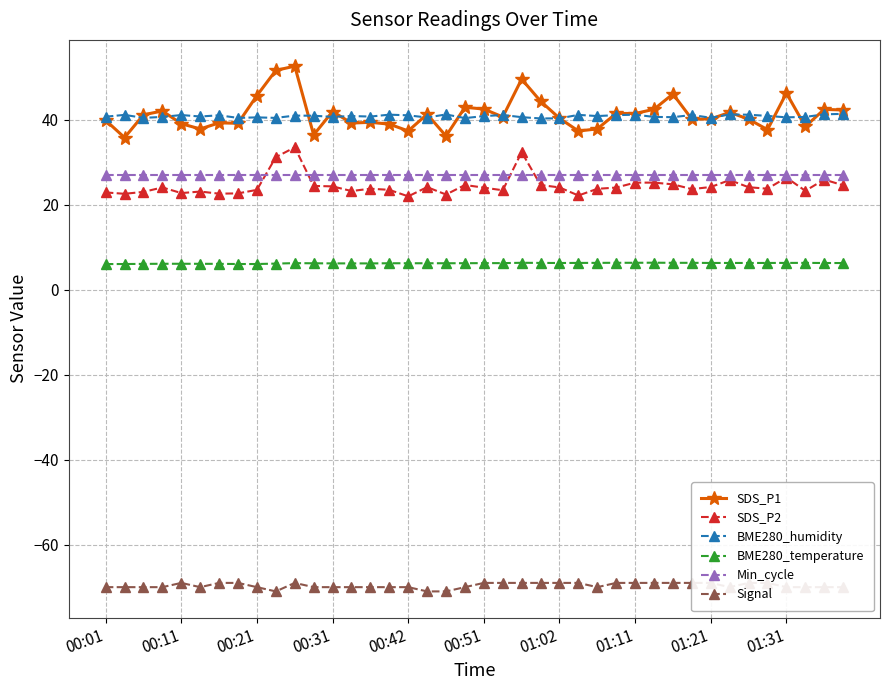

True or false: Signal and SDS_P1 intersect in this chart.

False